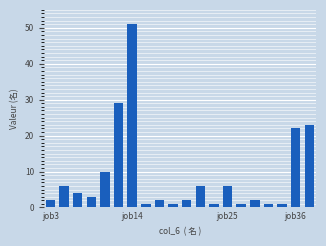

Reading left to right, list all the values displayed in this chart.

2	6	4	3	10	29	51	1	2	1	2	6	1	6	1	2	1	1	22	23